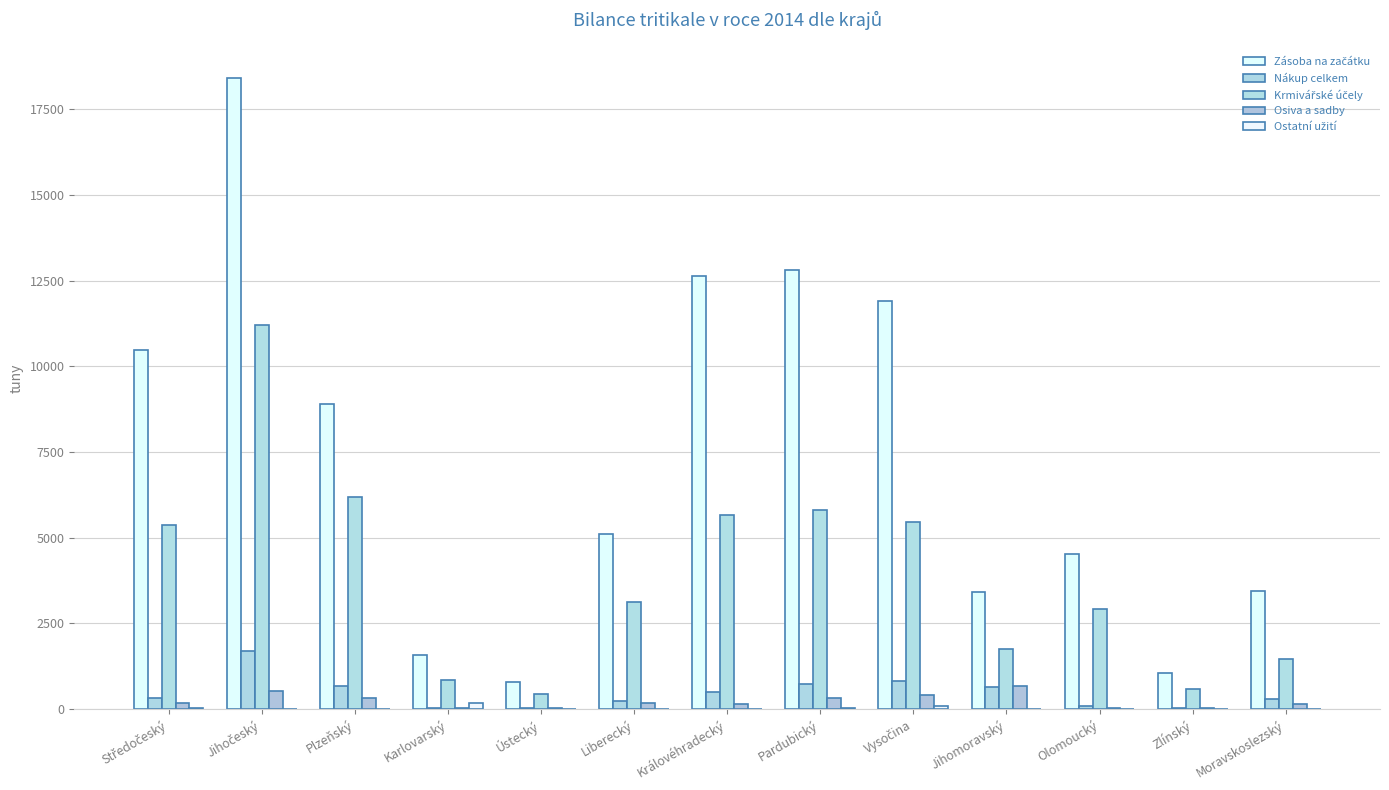

The Zásoba na začátku series shows 1582.0 at Karlovarský. True or false?

True